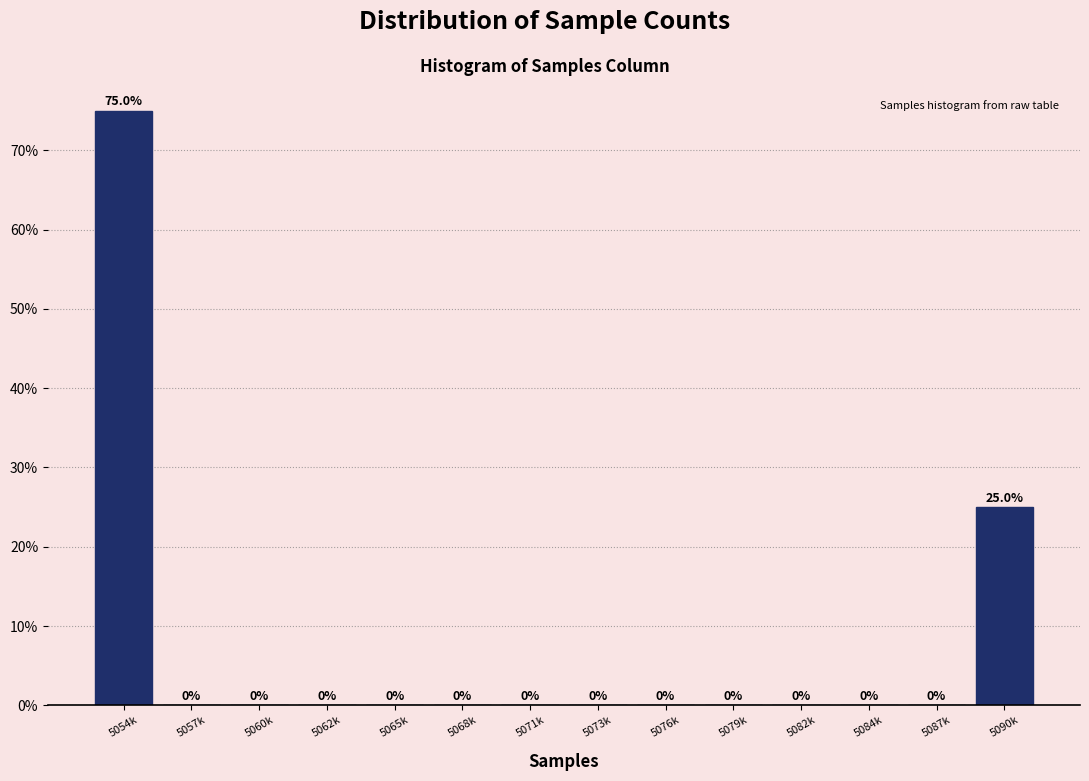

Reading left to right, list all the values displayed in this chart.

5054k=75	5057k=0	5060k=0	5062k=0	5065k=0	5068k=0	5071k=0	5073k=0	5076k=0	5079k=0	5082k=0	5084k=0	5087k=0	5090k=25